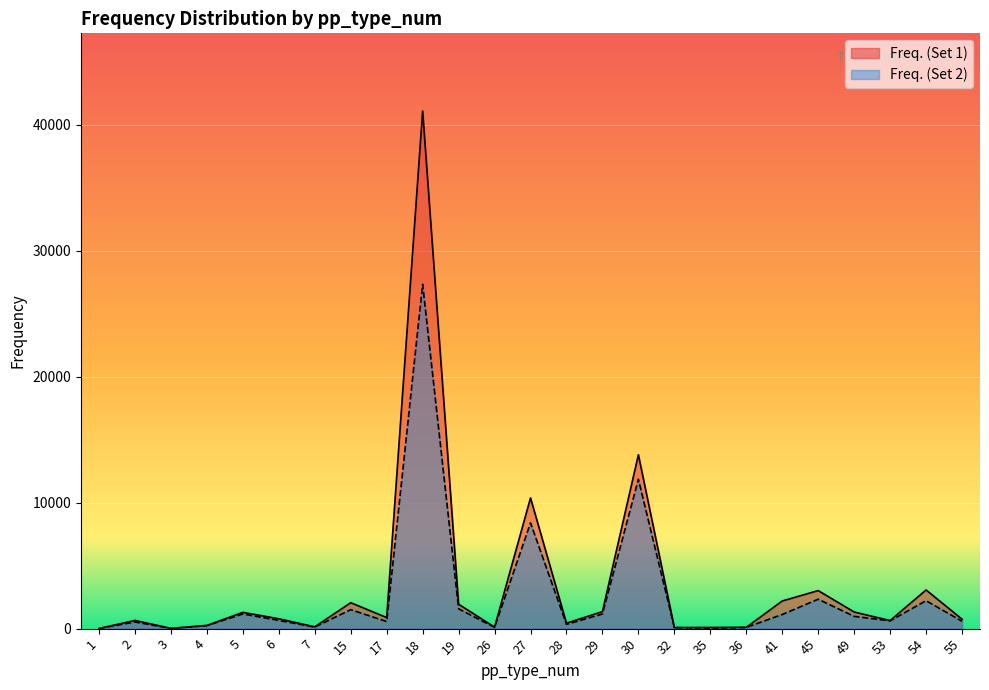

Is it true that Freq. (Set 1) equals 365 at 6?

False